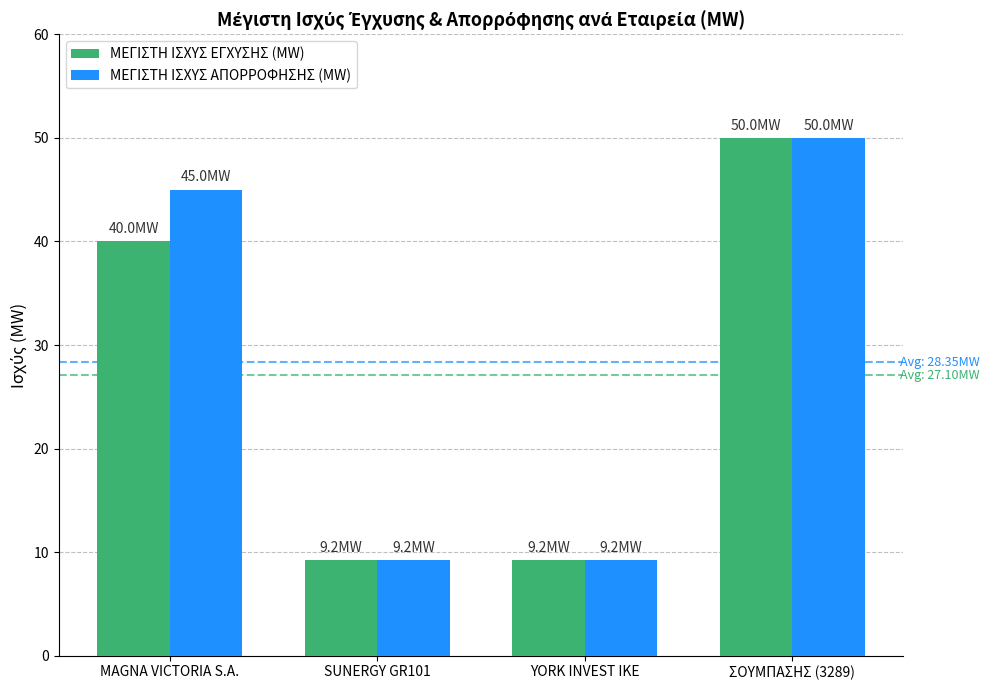

What is the minimum value for ΜΕΓΙΣΤΗ ΙΣΧΥΣ ΕΓΧΥΣΗΣ (MW)?

9.2